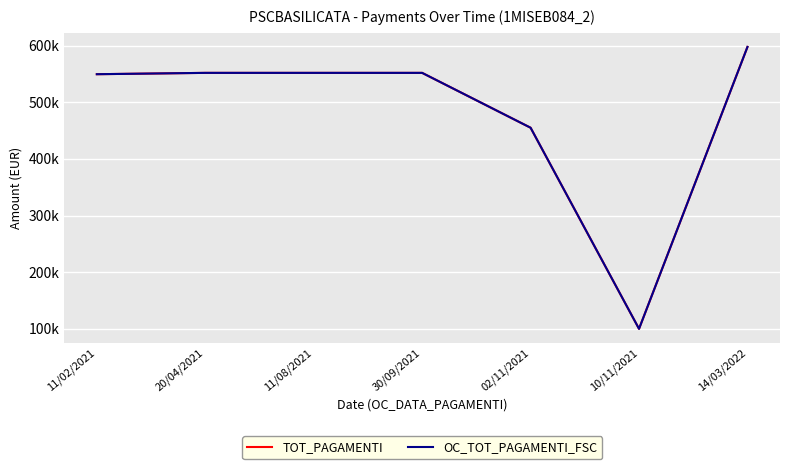

Does the chart have visible grid lines?

Yes